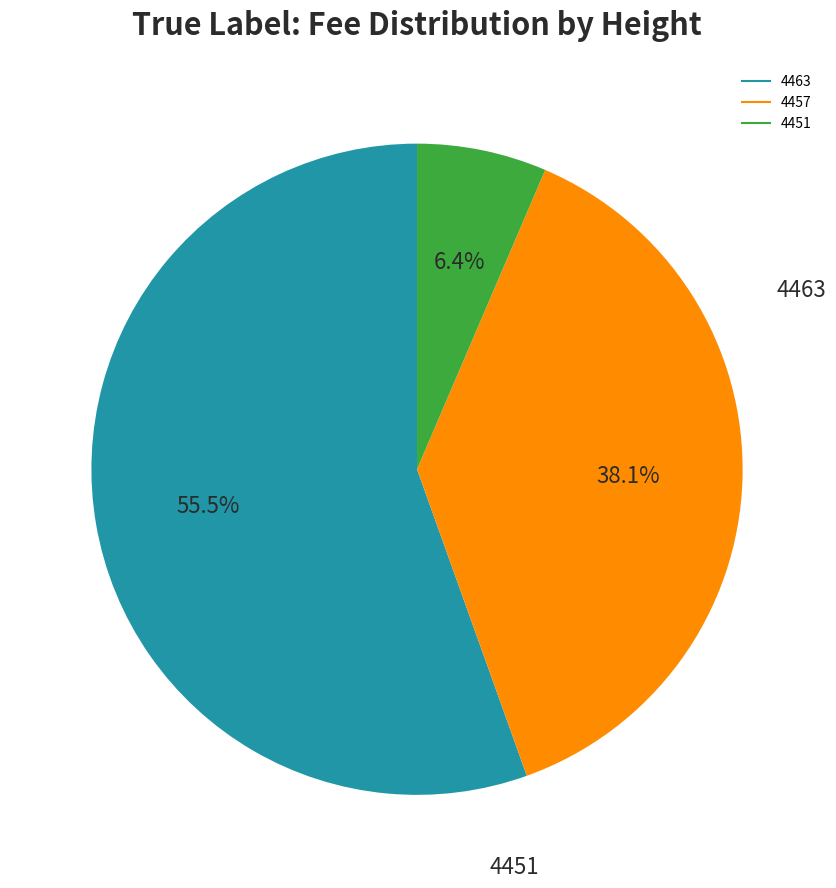

What is the smallest slice in the pie chart?

4451